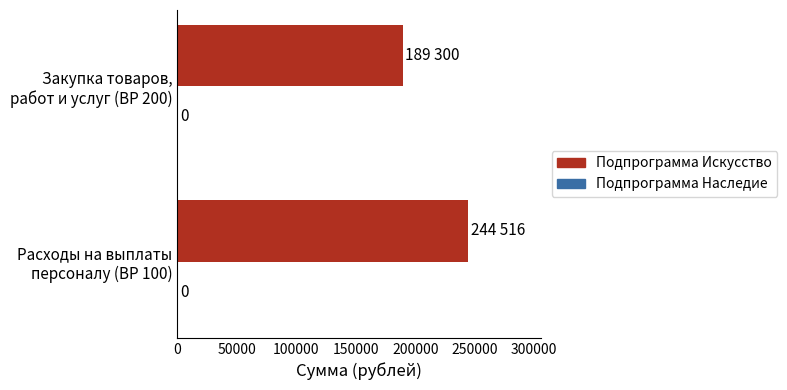

How many bars are there in total?

2